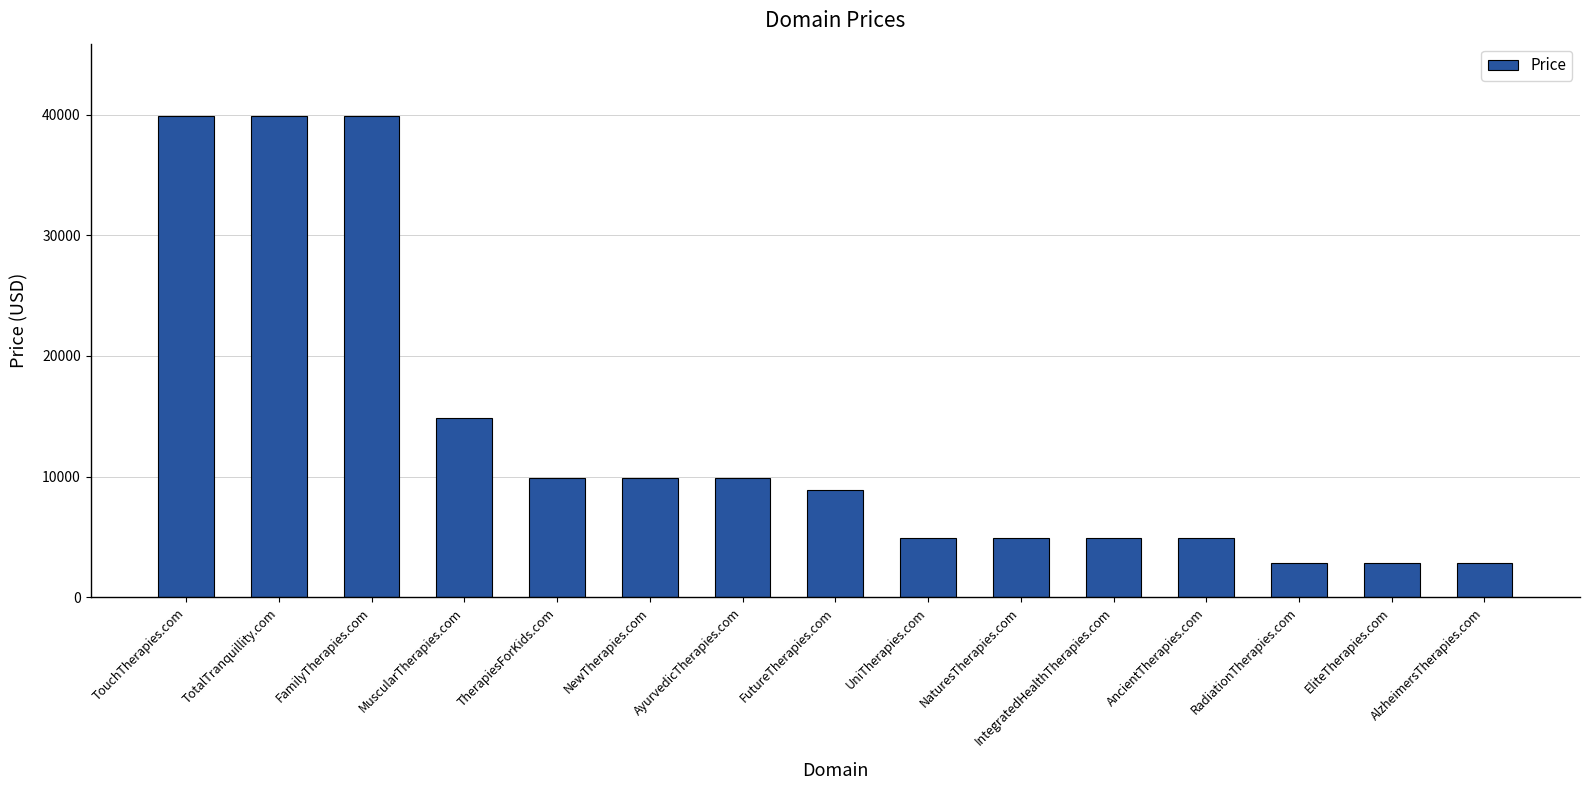

The value at AyurvedicTherapies.com is 16691. True or false?

False